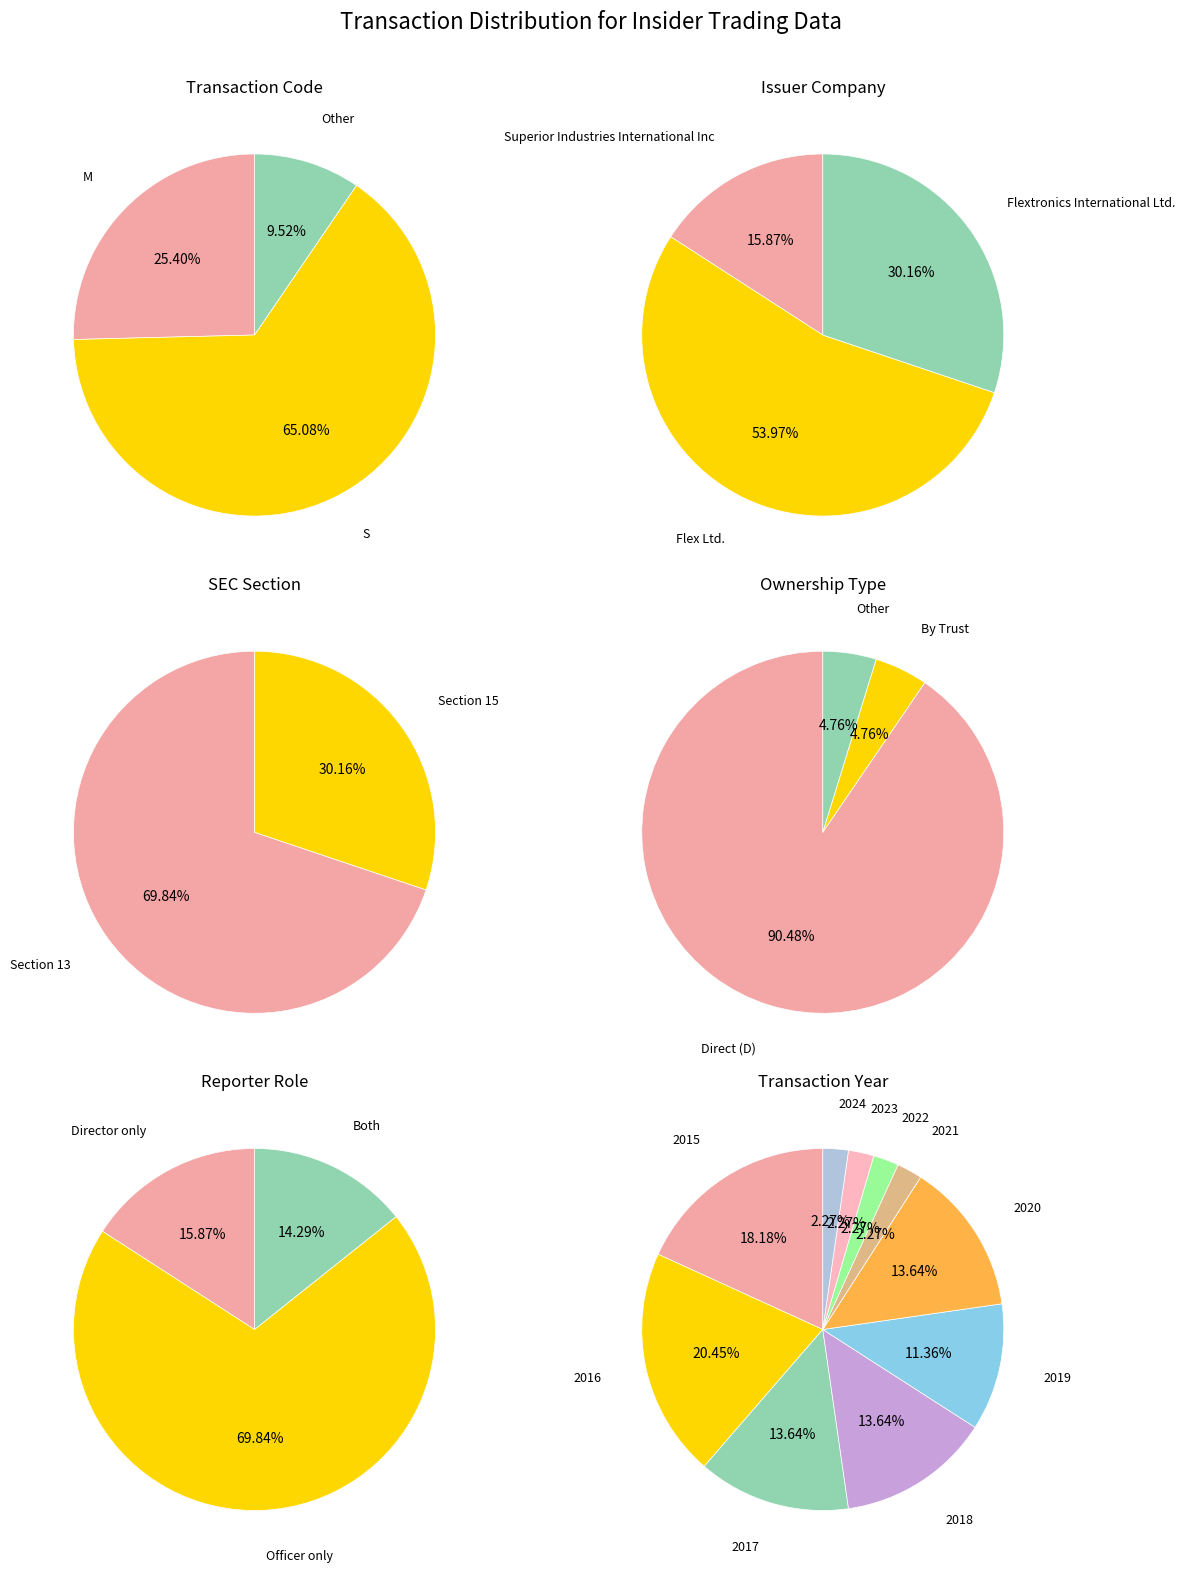

Count the number of slices in the pie.

3